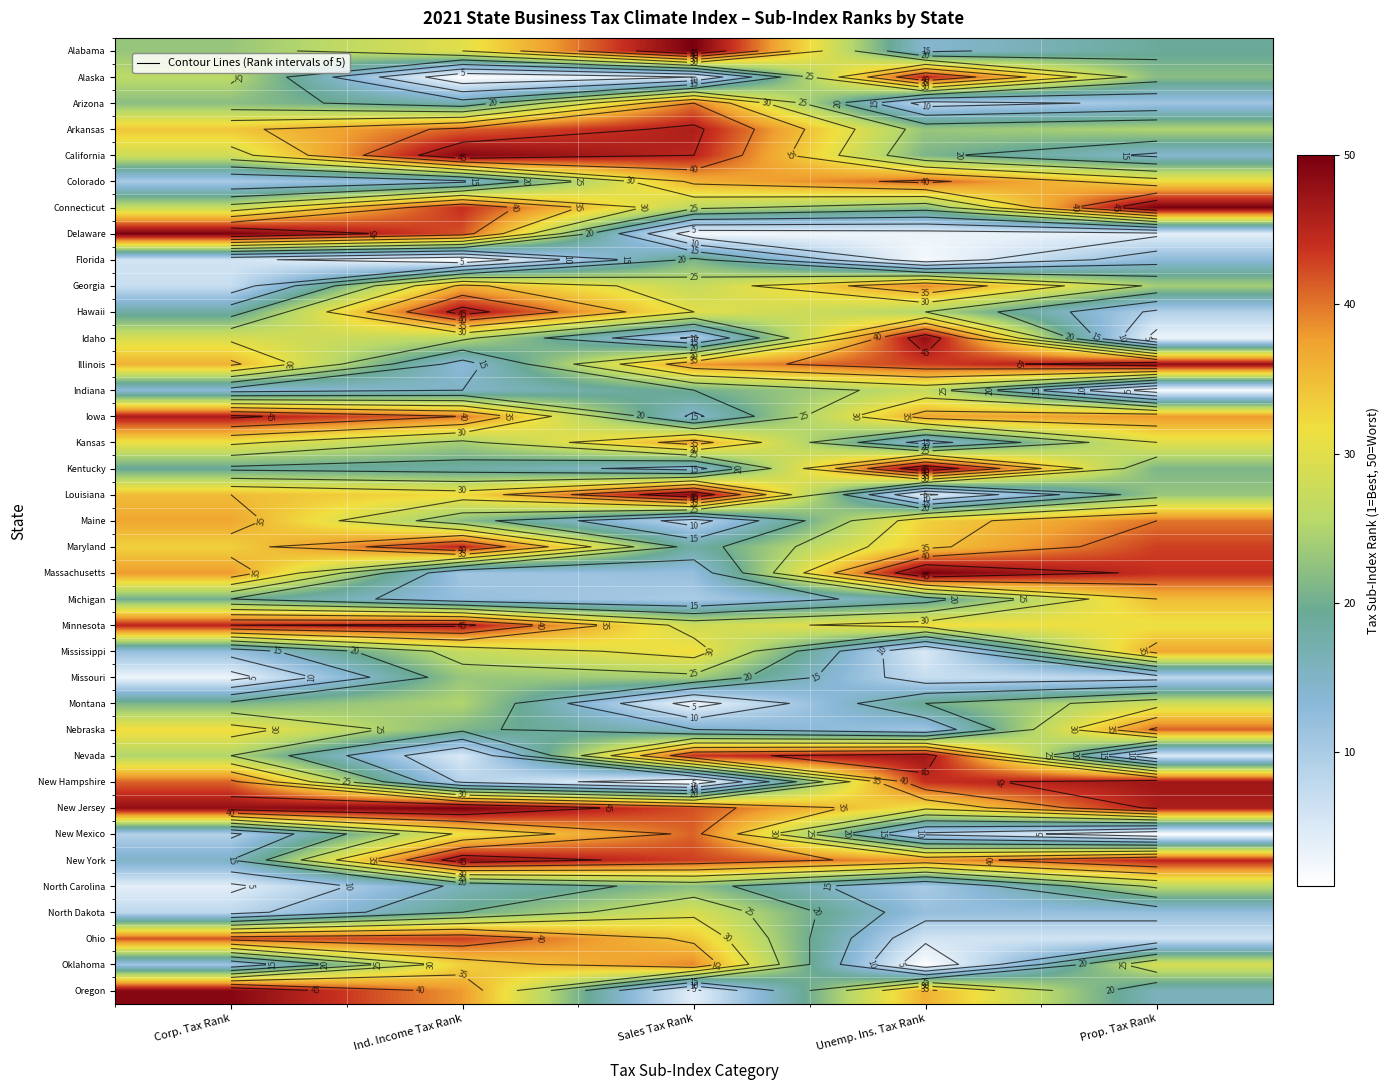

Between Ind. Income Tax Rank and Sales Tax Rank, which is larger?

Sales Tax Rank